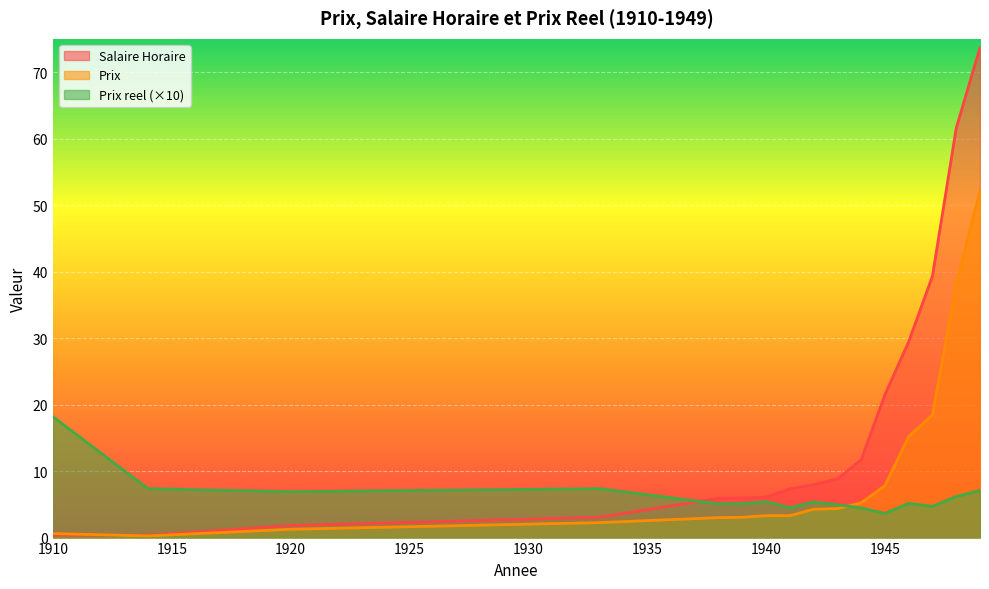

Which has a higher value, 1938 or 1940?

1940